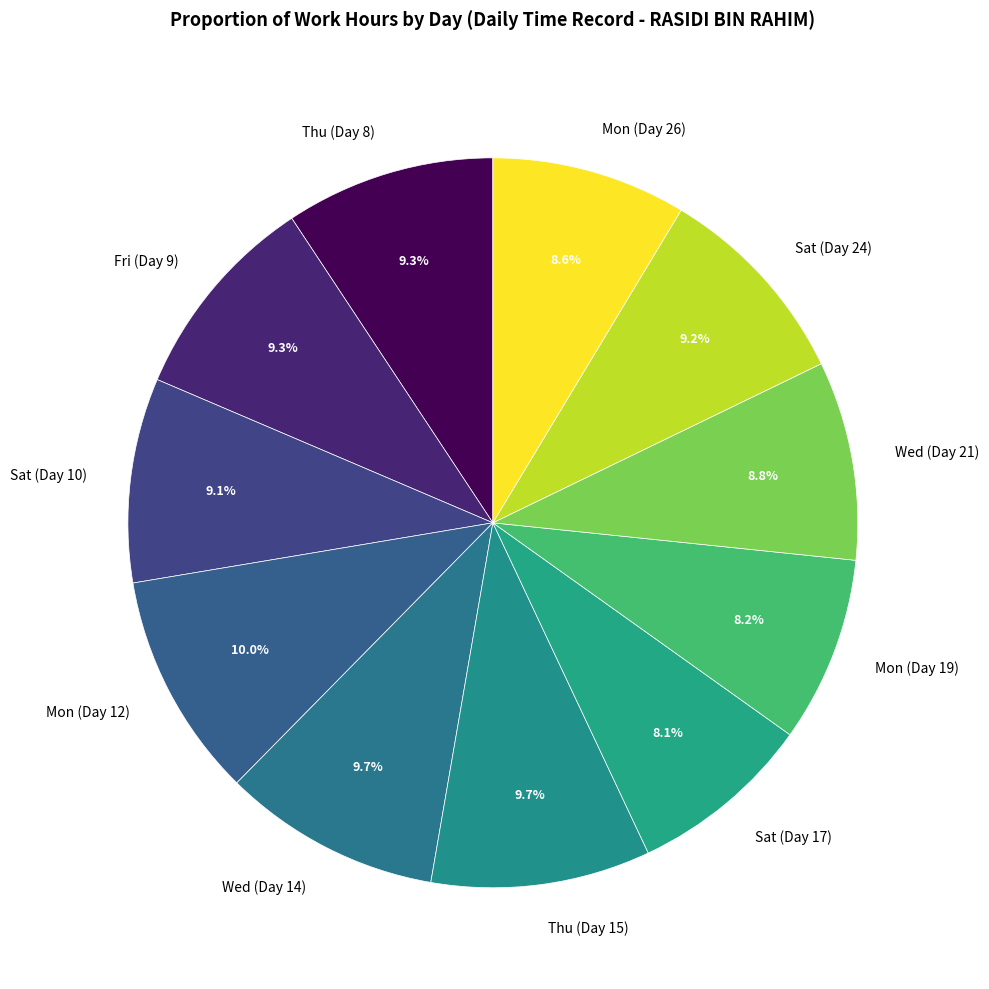

To the nearest percent, what is the average slice percentage?

9%